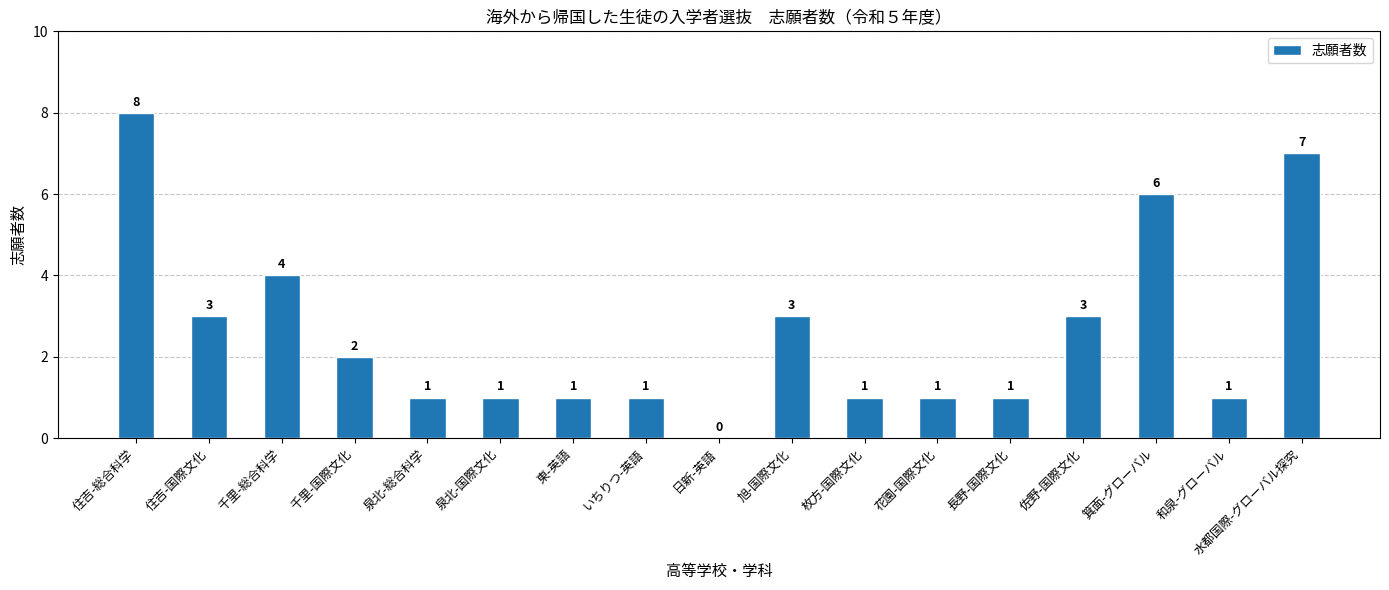

How many values are between 1 and 3?

12